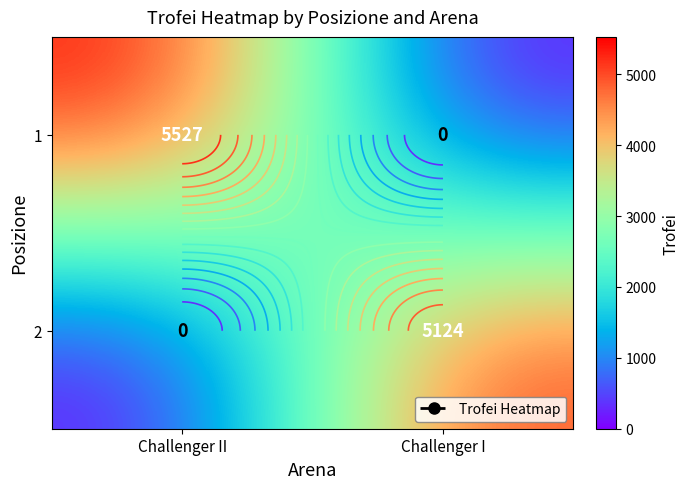

Is it true that 1 equals 0 at Challenger I?

True